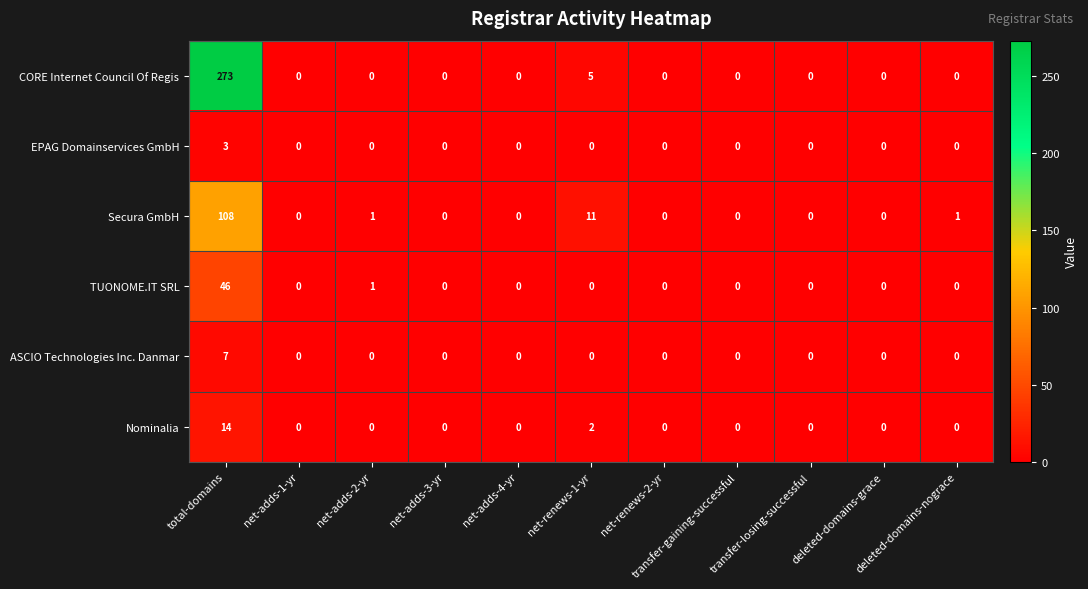

Which series has the largest total across all categories?

CORE Internet Council Of Regis